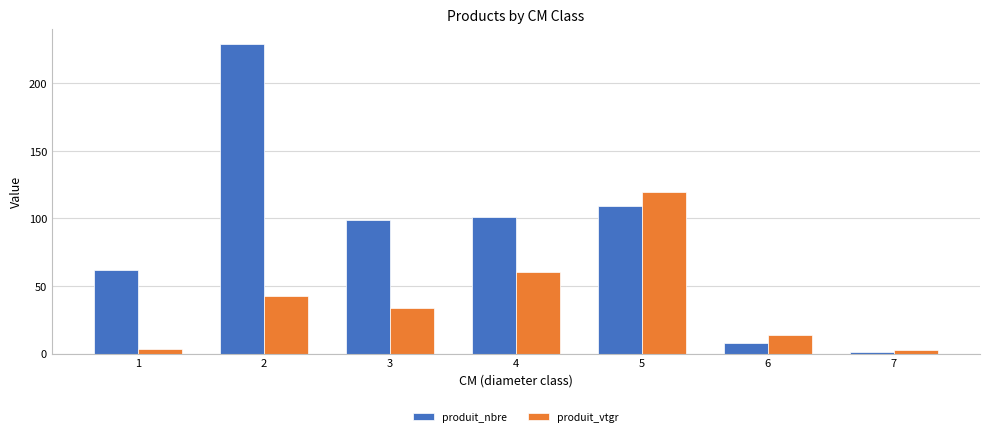

The produit_nbre series shows 101.0 at 4. True or false?

True